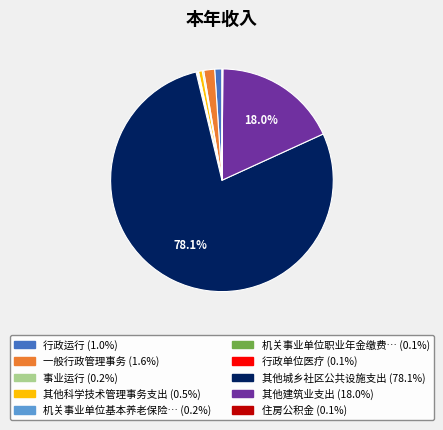

Does any single category account for the majority?

Yes